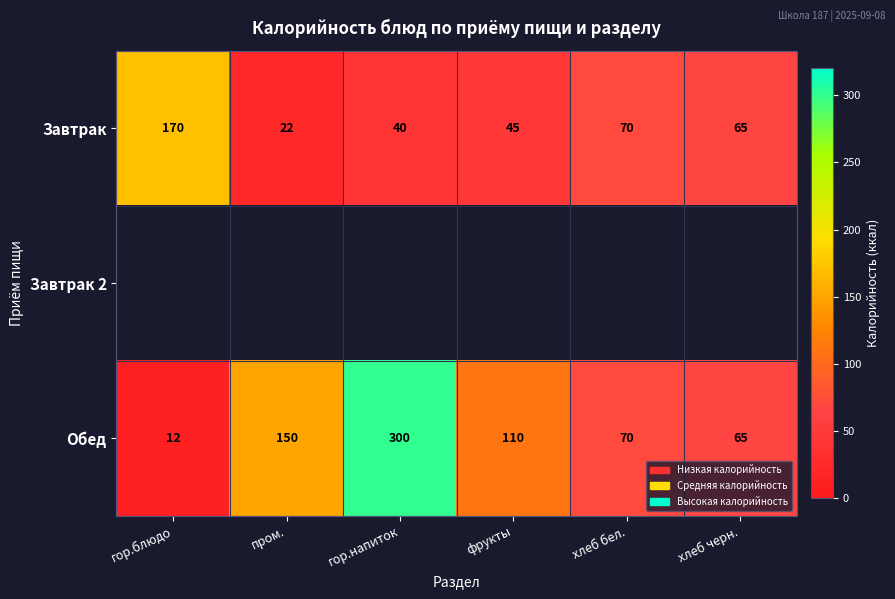

How many categories are shown in the chart?

6